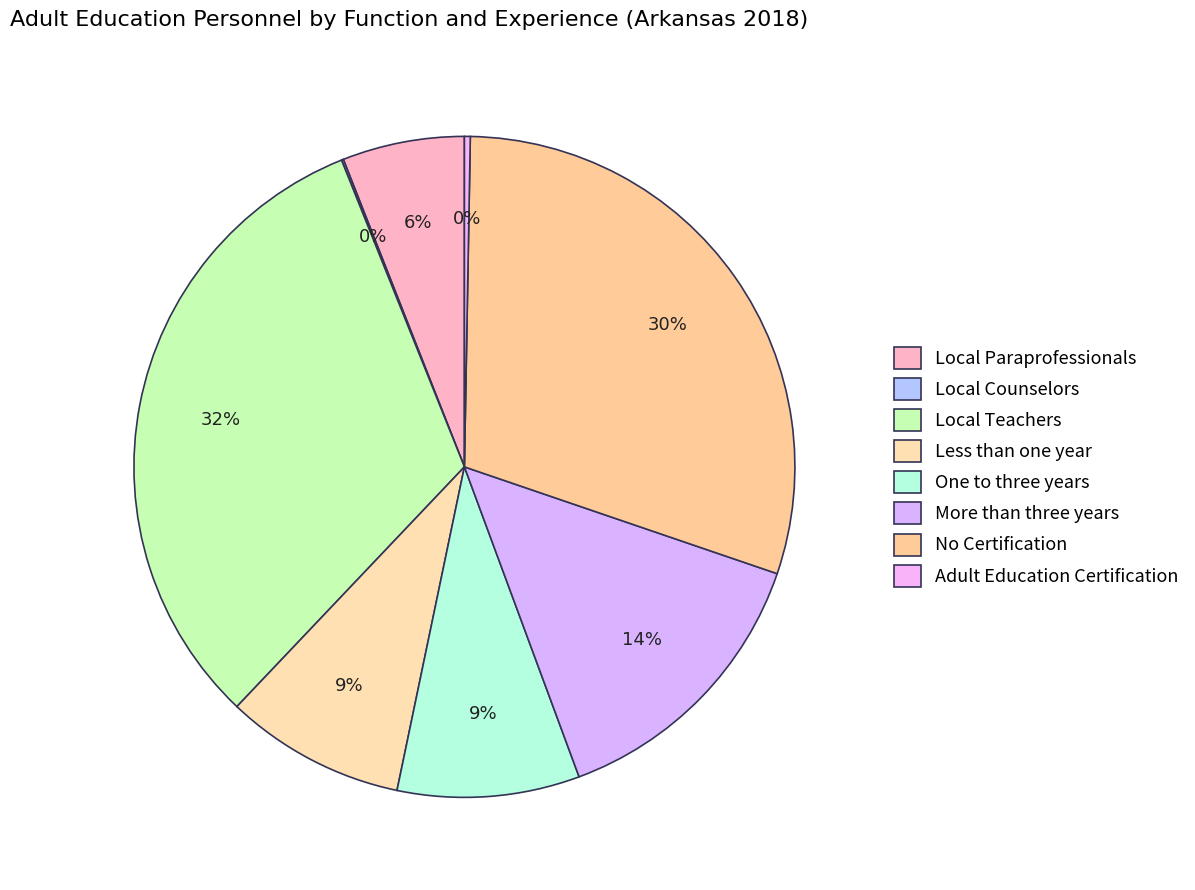

Does Local Counselors account for over 50% of the chart?

No